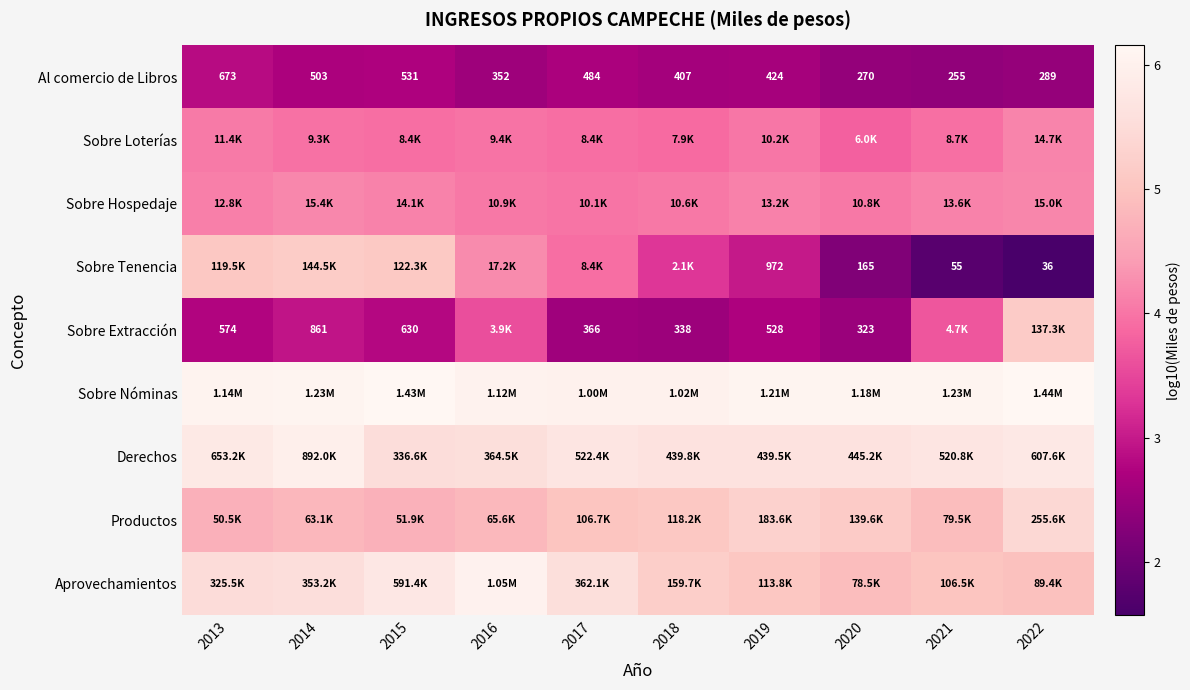

The Derechos series shows 5.7 at 2017. True or false?

True